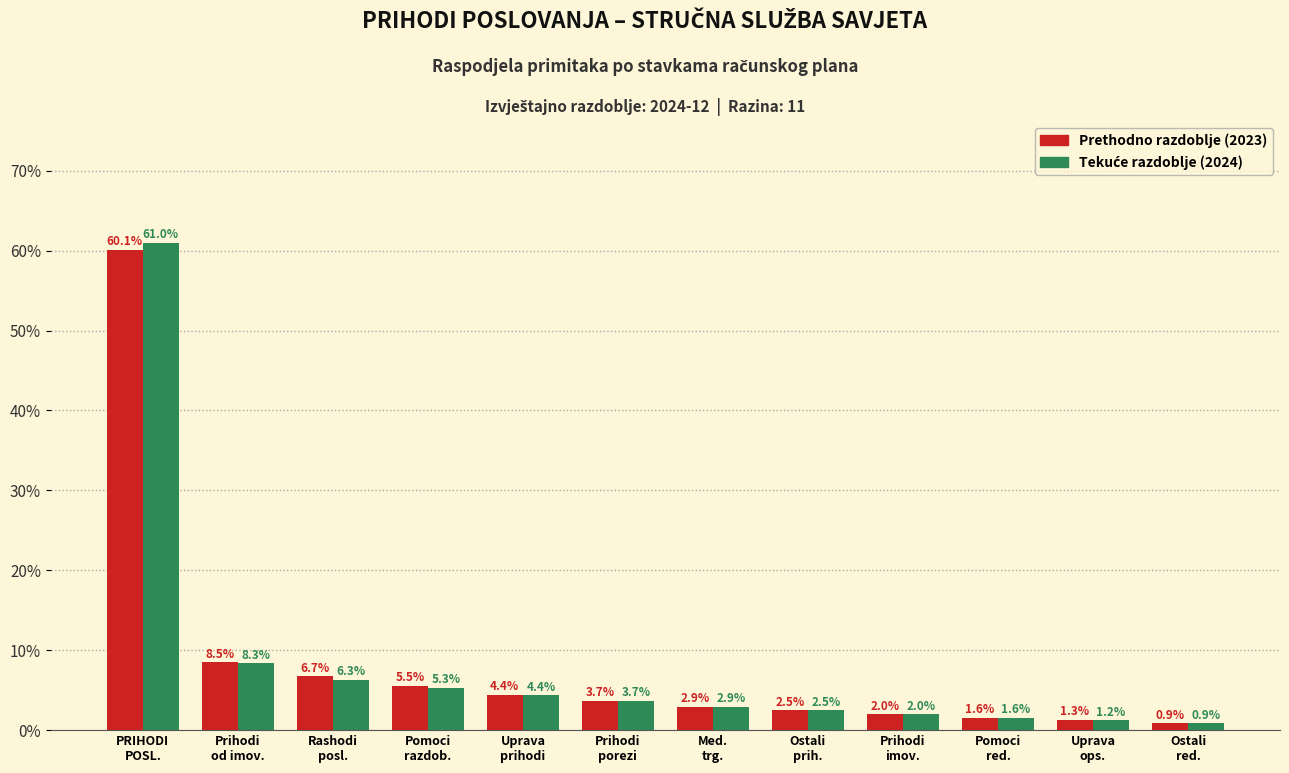

What is the smallest value displayed?

0.9